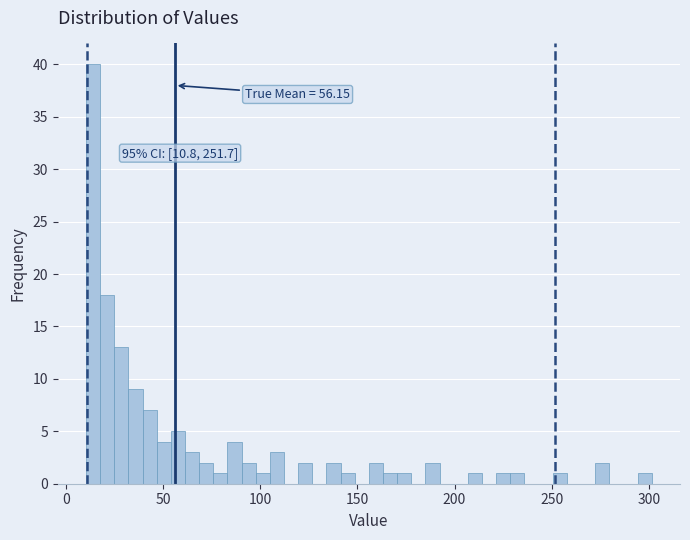

Around what value on the x-axis is the tallest bar? Give the approximate position of its centre, as read against the axis.

15